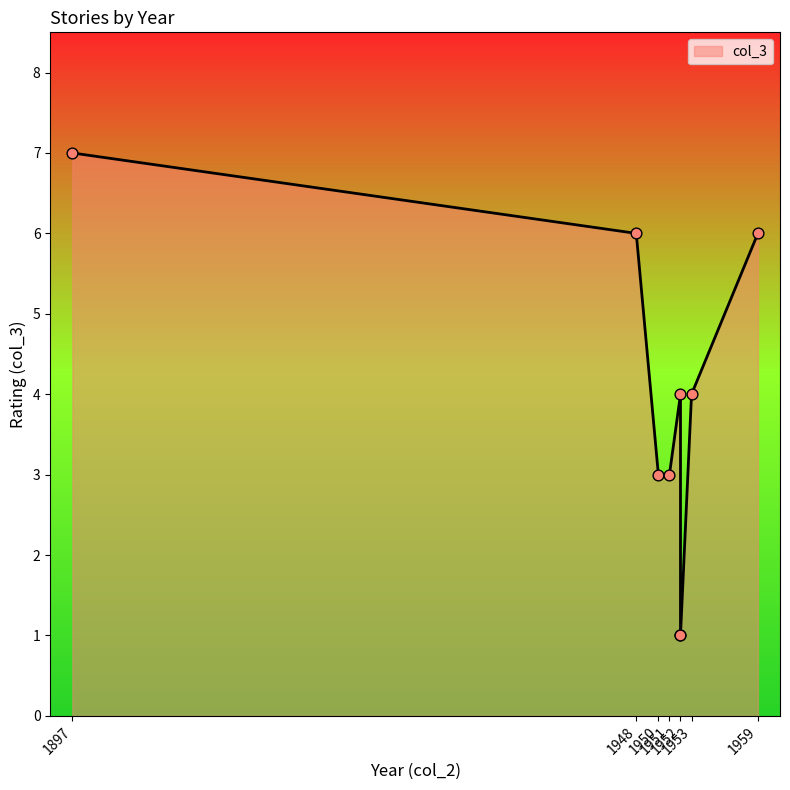

What is the change in value from 1897 to 1948?

-1